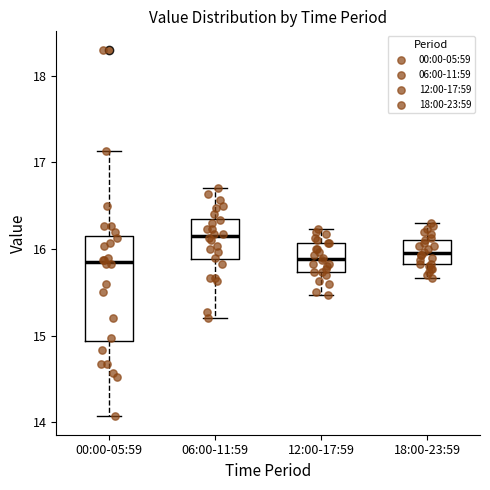

Comparing the boxes themselves (not the whiskers), which one is the tallest?

00:00-05:59